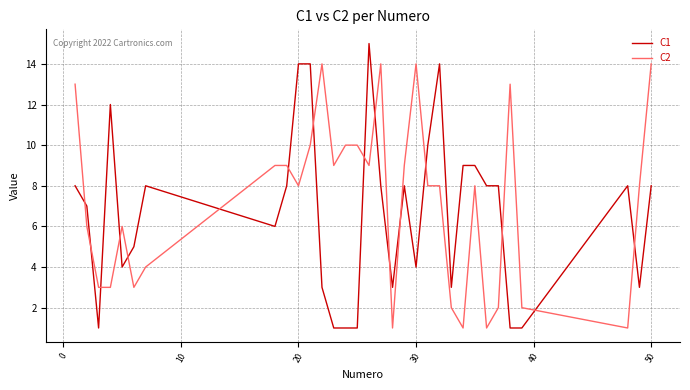

List the series in order of their peak value, lowest first.

C2, C1